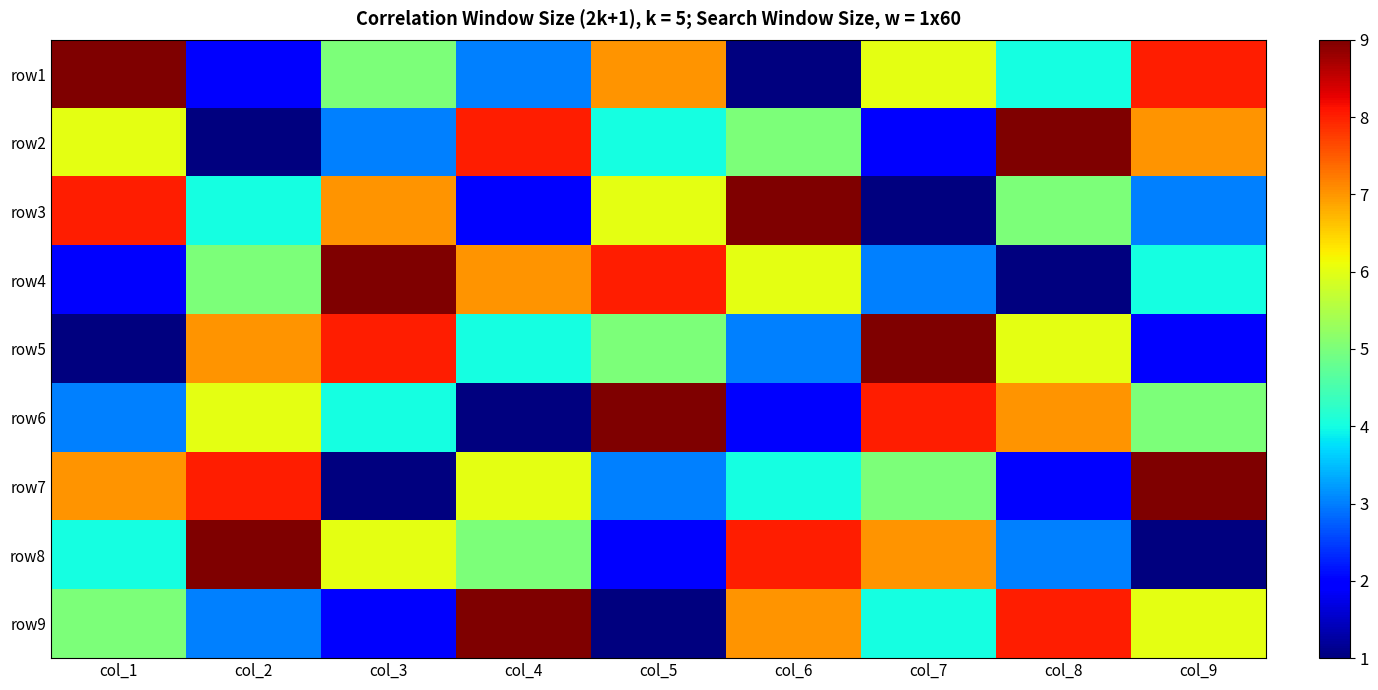

Reading left to right, extract all data points from this chart.

row1: col_1=9	col_2=2	col_3=5	col_4=3	col_5=7	col_6=1	col_7=6	col_8=4	col_9=8
row2: col_1=6	col_2=1	col_3=3	col_4=8	col_5=4	col_6=5	col_7=2	col_8=9	col_9=7
row3: col_1=8	col_2=4	col_3=7	col_4=2	col_5=6	col_6=9	col_7=1	col_8=5	col_9=3
row4: col_1=2	col_2=5	col_3=9	col_4=7	col_5=8	col_6=6	col_7=3	col_8=1	col_9=4
row5: col_1=1	col_2=7	col_3=8	col_4=4	col_5=5	col_6=3	col_7=9	col_8=6	col_9=2
row6: col_1=3	col_2=6	col_3=4	col_4=1	col_5=9	col_6=2	col_7=8	col_8=7	col_9=5
row7: col_1=7	col_2=8	col_3=1	col_4=6	col_5=3	col_6=4	col_7=5	col_8=2	col_9=9
row8: col_1=4	col_2=9	col_3=6	col_4=5	col_5=2	col_6=8	col_7=7	col_8=3	col_9=1
row9: col_1=5	col_2=3	col_3=2	col_4=9	col_5=1	col_6=7	col_7=4	col_8=8	col_9=6